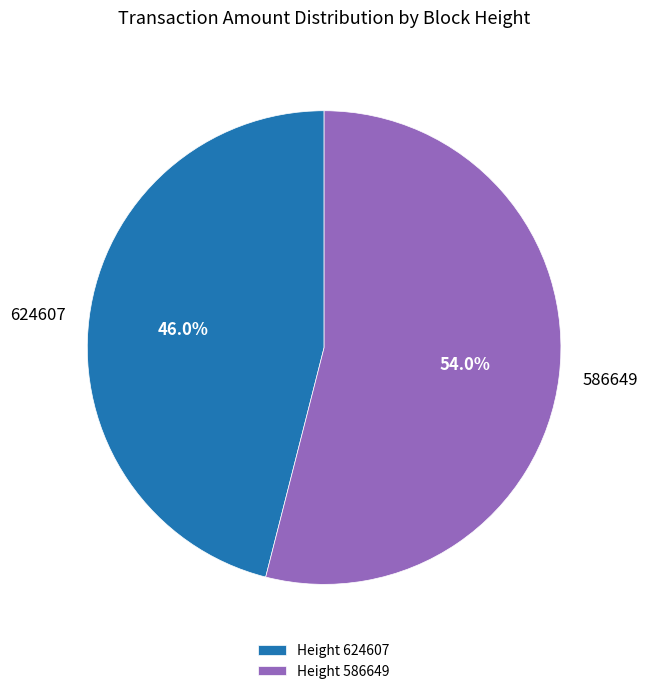

To the nearest percent, what is the average slice percentage?

50%